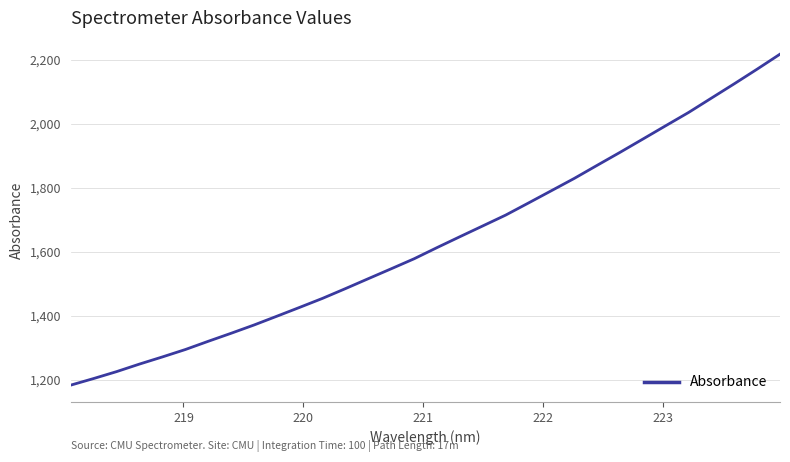

What is the difference between the maximum and minimum values?

1034.4